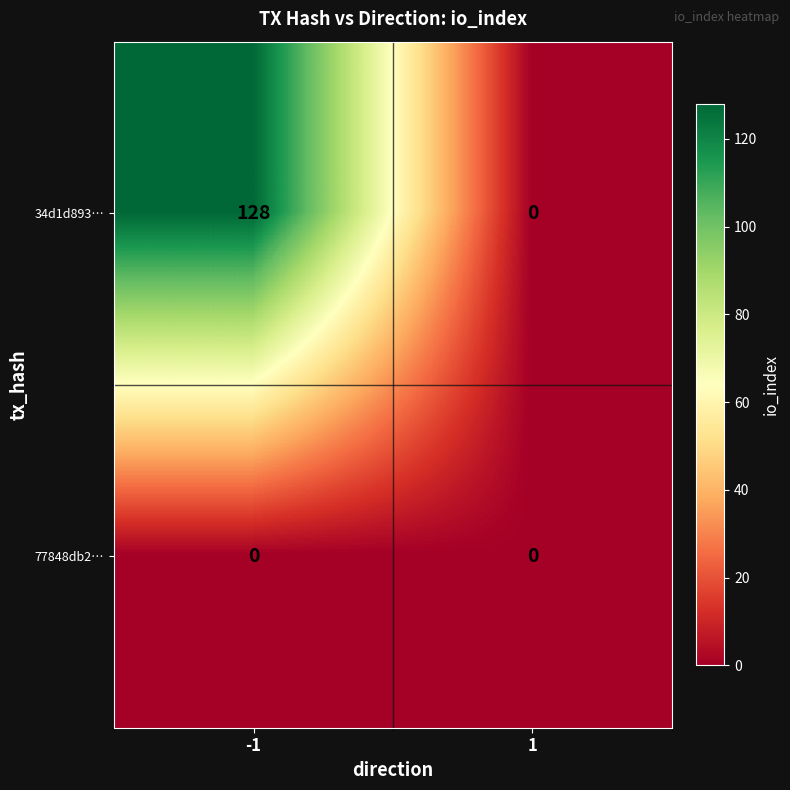

What is the sum of the 34d1d893… values at -1 and 1?

128